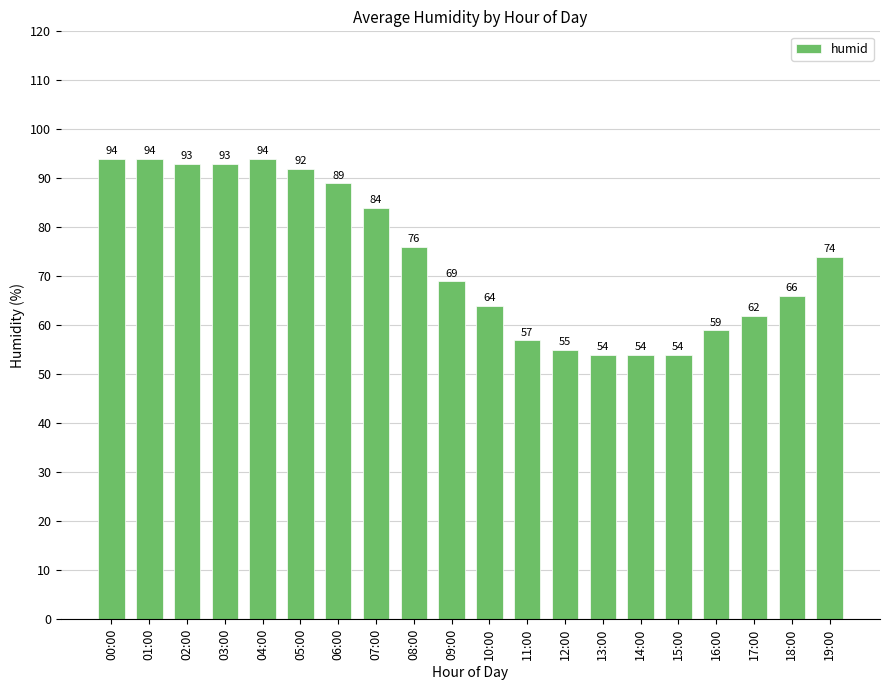

What is the value of the 7th bar from the left?

89